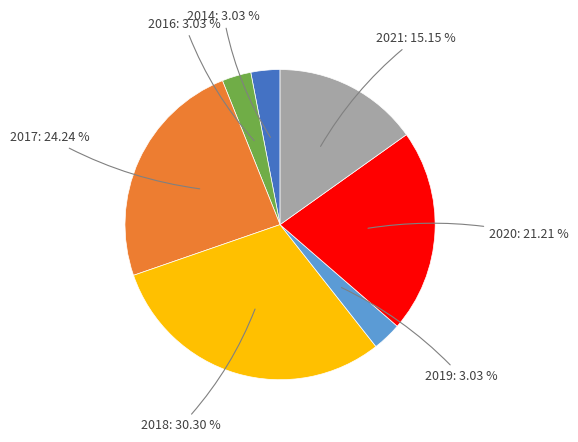

Does any single category account for the majority?

No